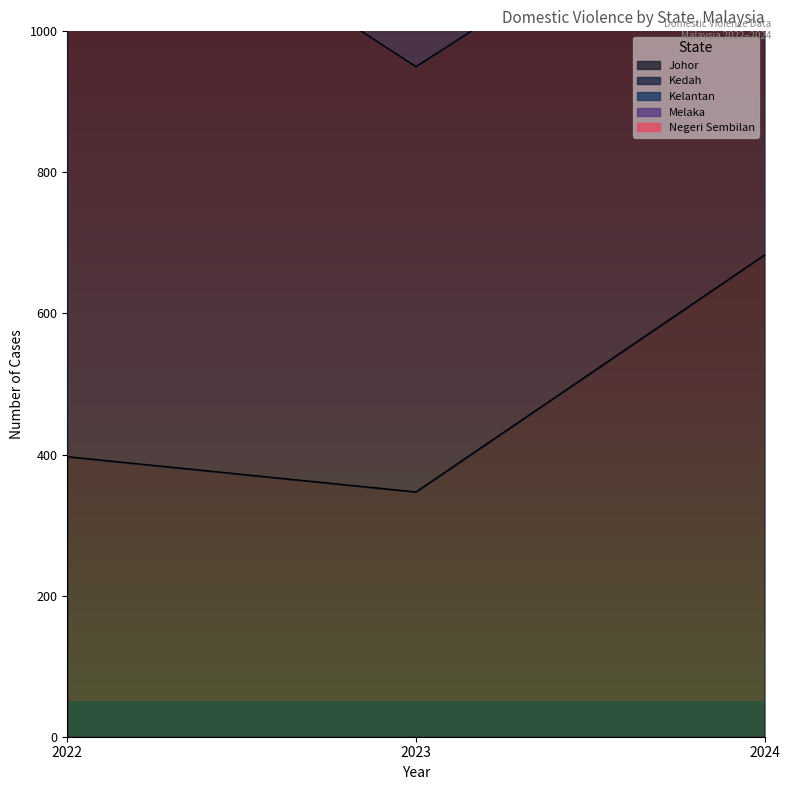

Where is Johor nearest to the value 515?

2022